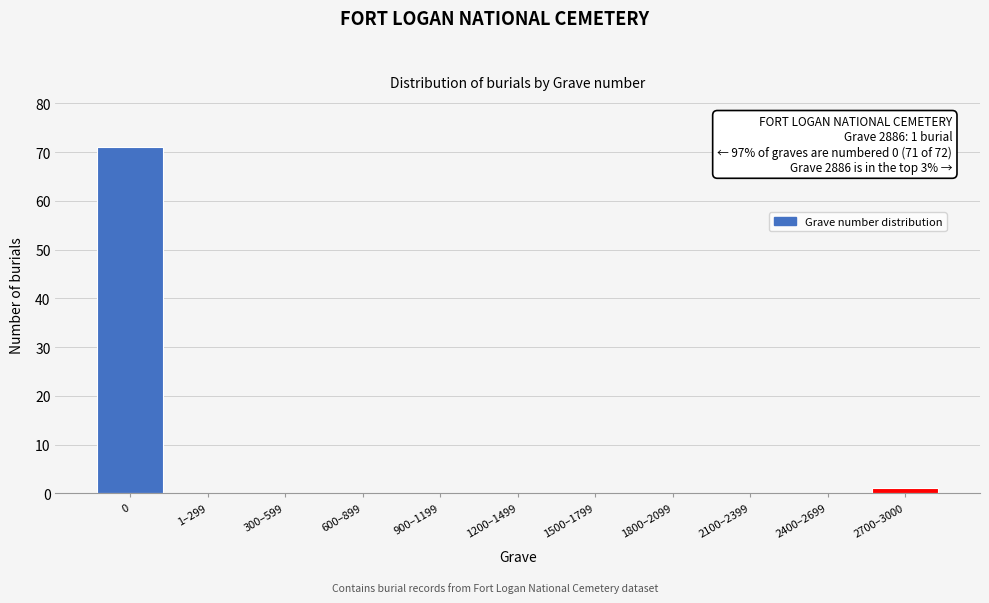

Reading left to right, extract all data points from this chart.

0=71	1–299=0	300–599=0	600–899=0	900–1199=0	1200–1499=0	1500–1799=0	1800–2099=0	2100–2399=0	2400–2699=0	2700–3000=1